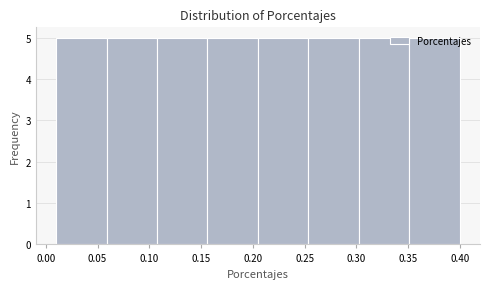

Reading left to right, transcribe this chart: for each bar, give the range it covers on the x-axis and its height. Neither the bar edges nor the heights are printed on the chart, so give them approximately, as read against the axes.

0.010 to 0.060: 5
0.060 to 0.110: 5
0.110 to 0.155: 5
0.155 to 0.205: 5
0.205 to 0.255: 5
0.255 to 0.305: 5
0.305 to 0.350: 5
0.350 to 0.400: 5